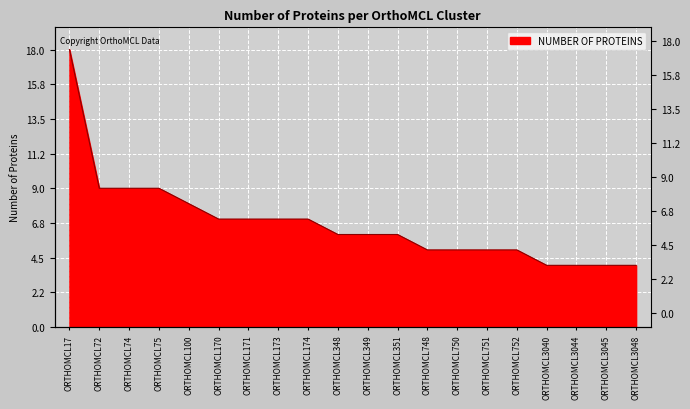

What is the sum of all values?

135